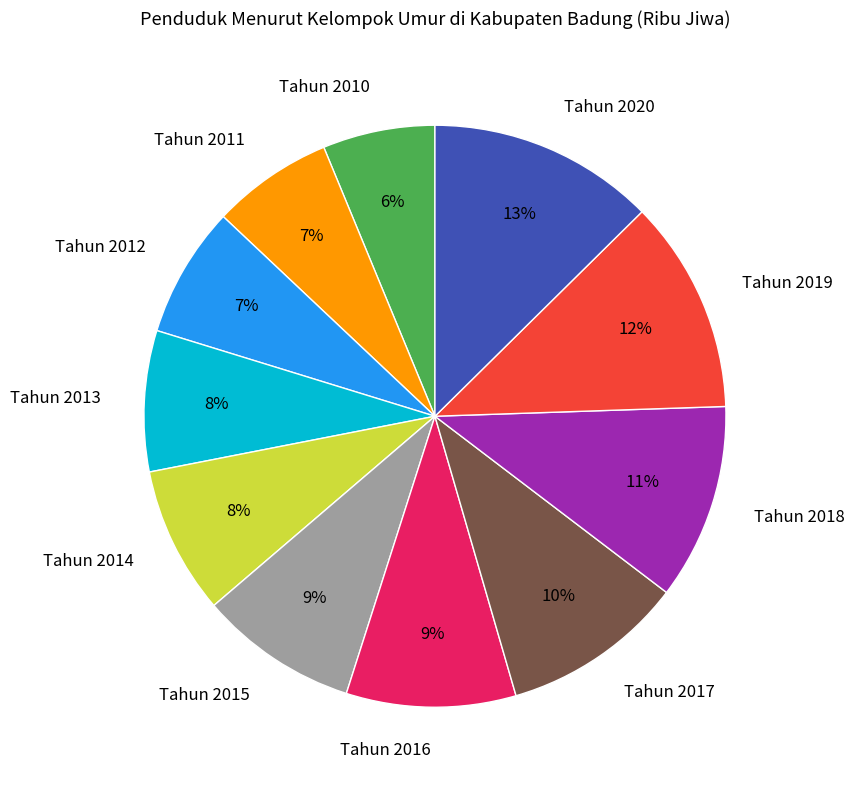

Which category has the biggest portion of the pie?

Tahun 2020